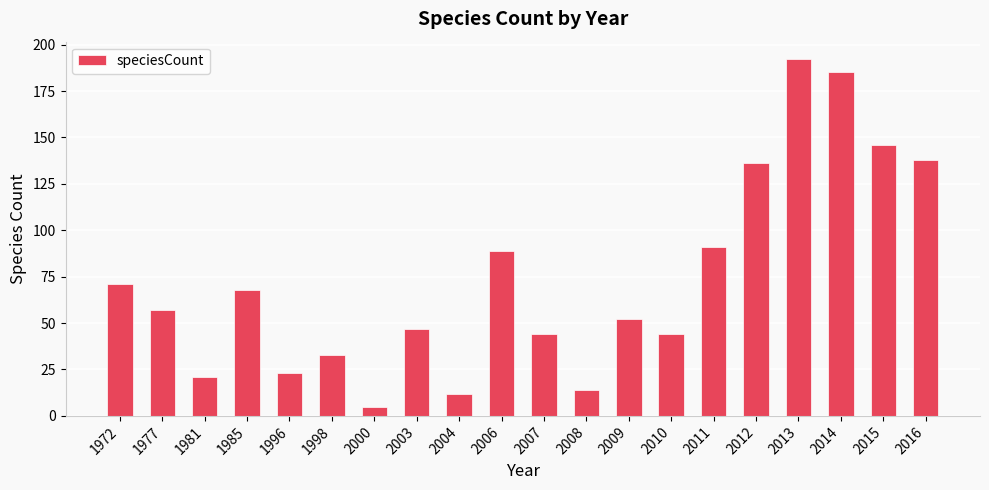

What is the difference between the values at 1981 and 2008?

7